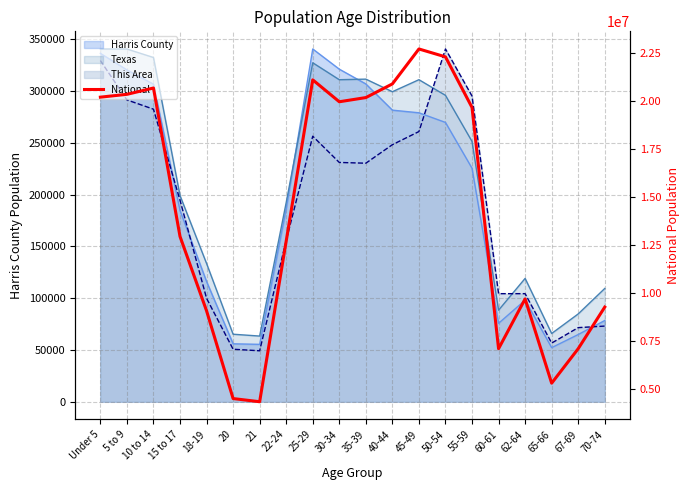

Reading left to right, extract all data points from this chart.

20201362	20348657	20677194	12954254	9086089	4519129	4354294	12712576	21101849	19962099	20179642	20890964	22708591	22298125	19664805	7113727	9704197	5319902	7115361	9278166